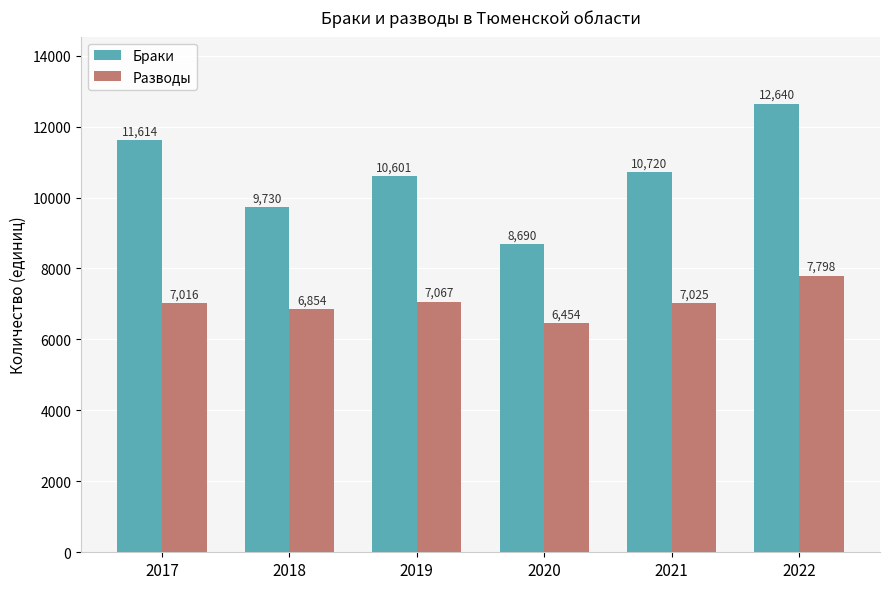

What is the difference between the second highest and minimum values in the Разводы series?

613